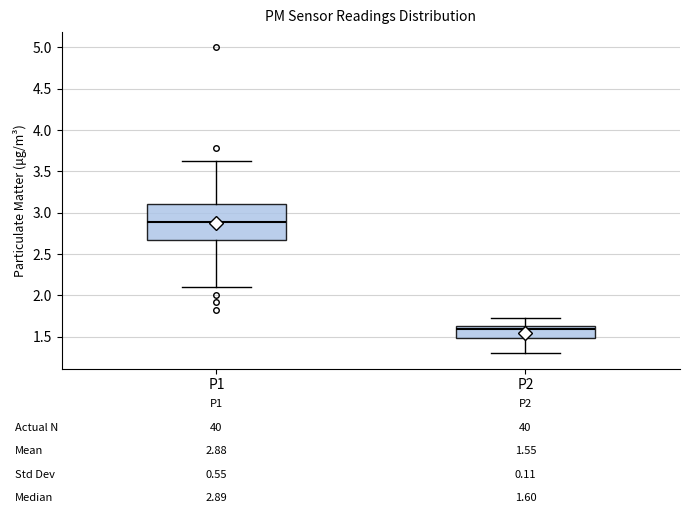

Which box's median line is the lowest?

P2